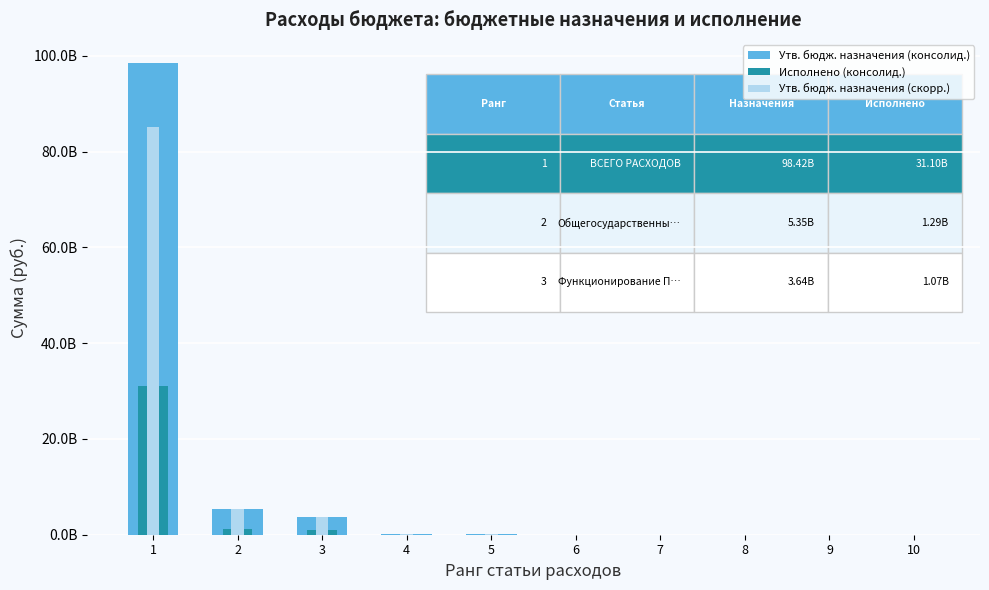

Is it true that Утв. бюдж. назначения (скорр.) equals 742447.0 at 9?

True